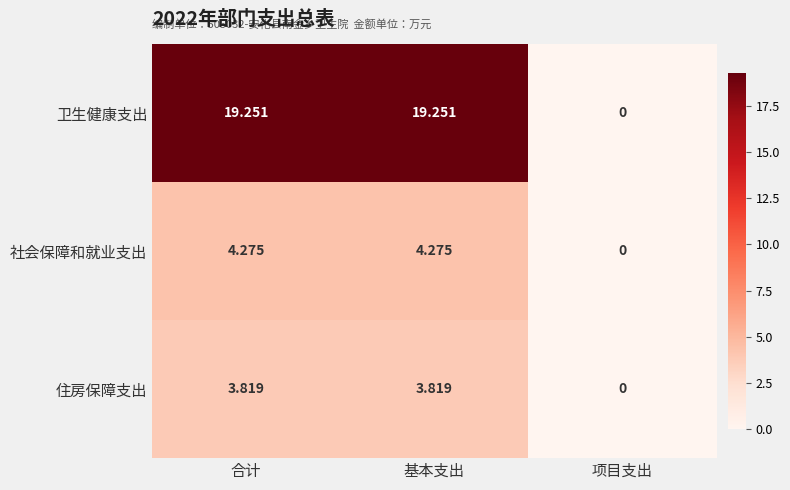

Which category has the lowest value across all series?

项目支出